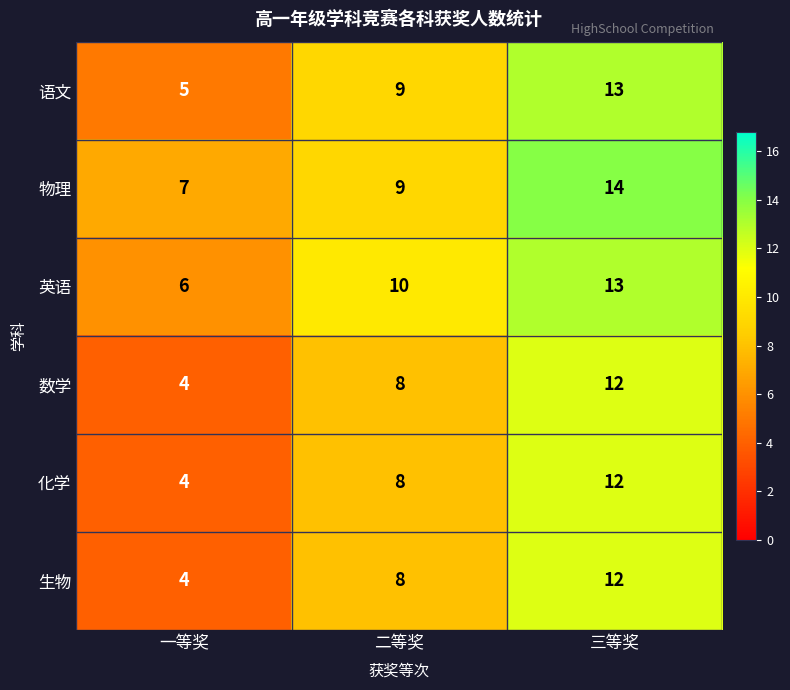

What is the sum of the 数学 values at 二等奖 and 一等奖?

12